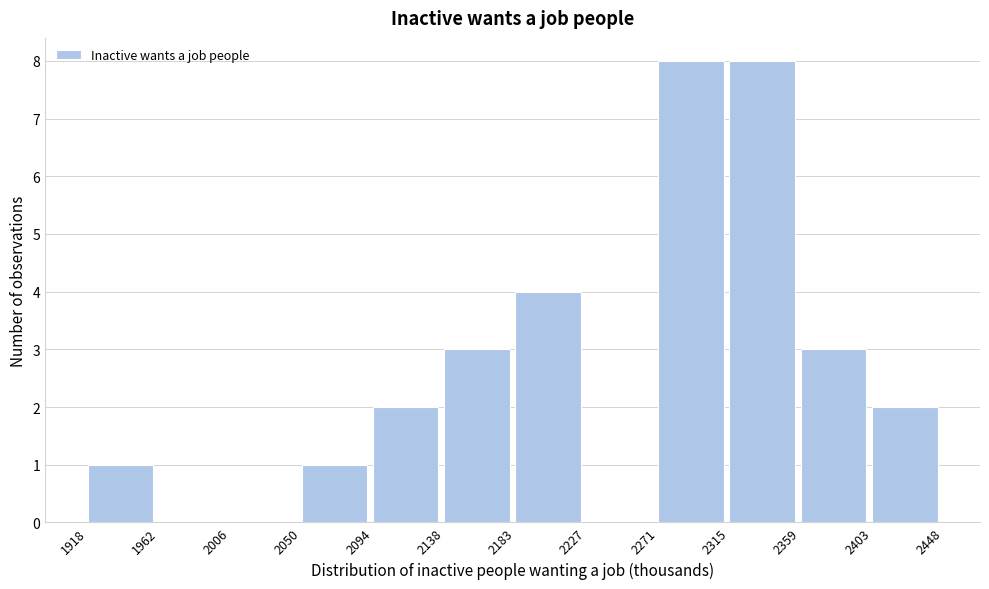

What is the height of the bar covering 2094 to 2138 on the x-axis? The values are not printed on the chart, so give them approximately, as read against the axis.

2